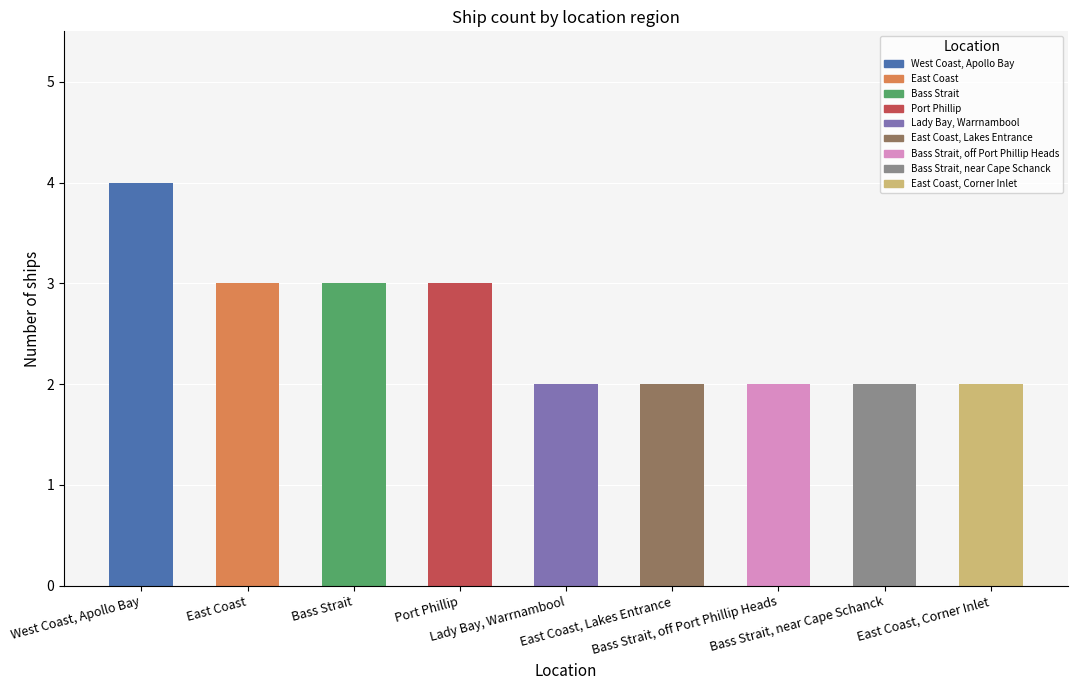

What is the sum of all values?

23